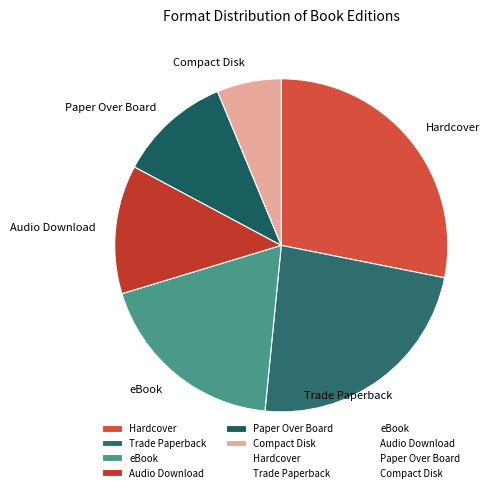

Do Audio Download and Hardcover together represent more than half of the pie?

No